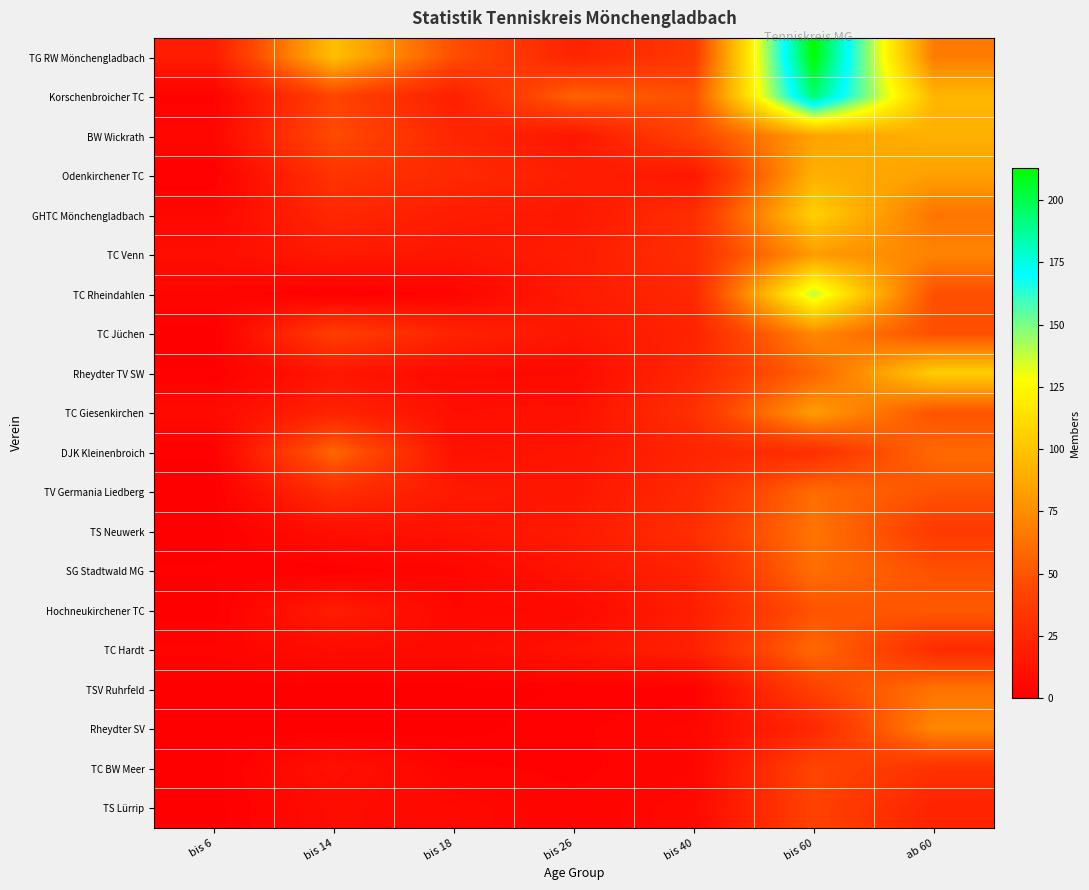

At which category does the chart reach its peak across all series?

bis 60